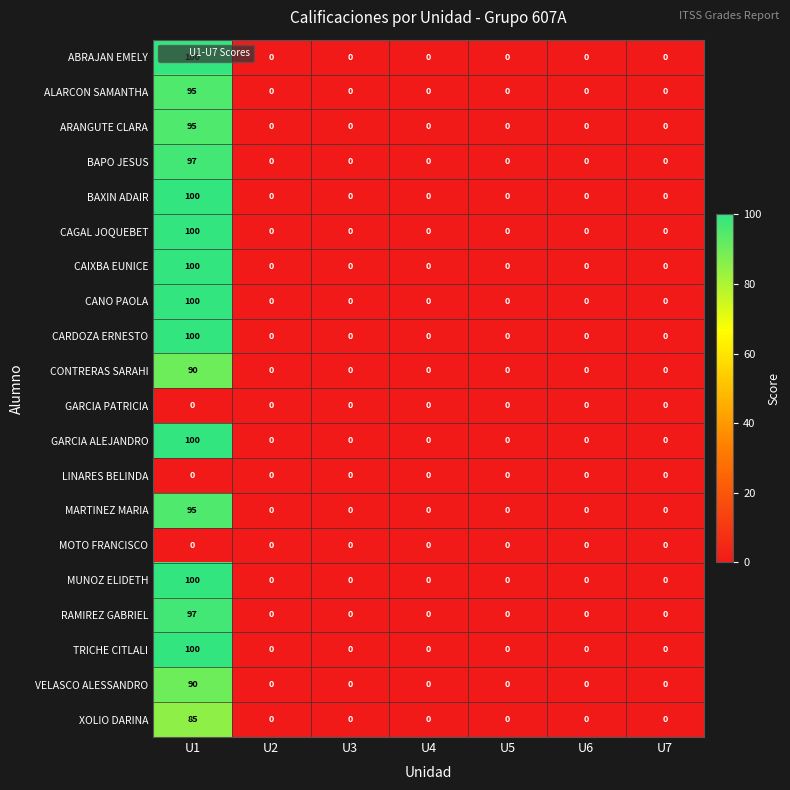

The value of RAMIREZ GABRIEL at U4 is 0. True or false?

True